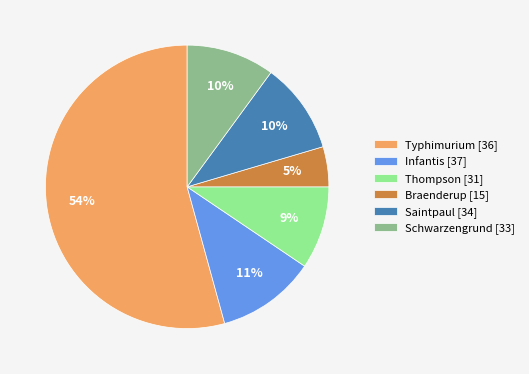

To the nearest percent, what percentage of the pie is Thompson?

9%